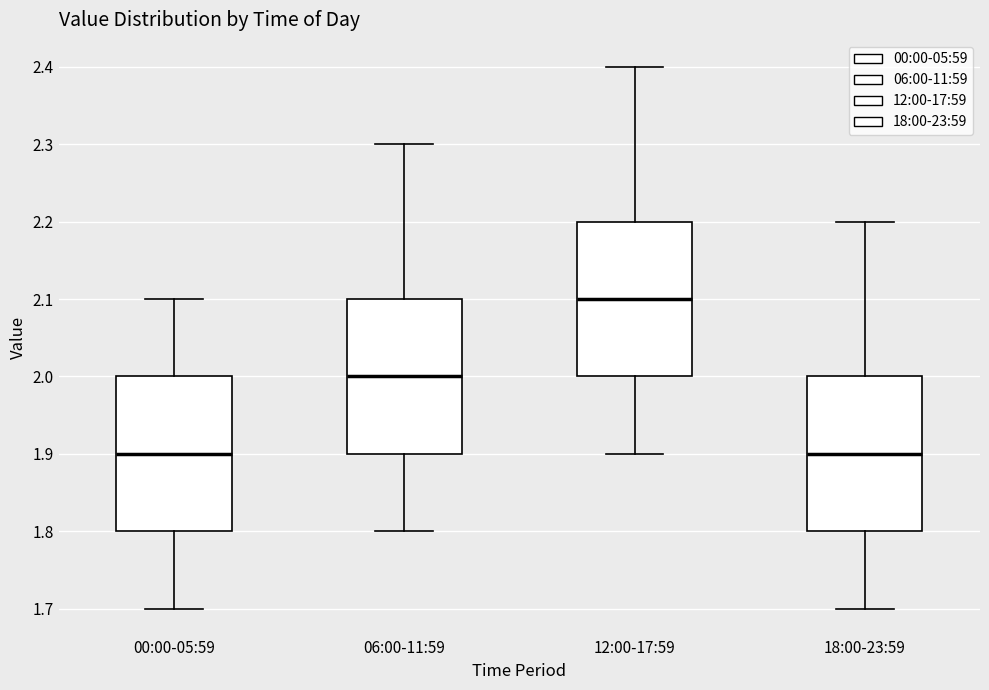

Where does the upper whisker of the box for 18:00-23:59 end on the y-axis? The values are not printed on the chart, so give them approximately, as read against the axis.

2.2